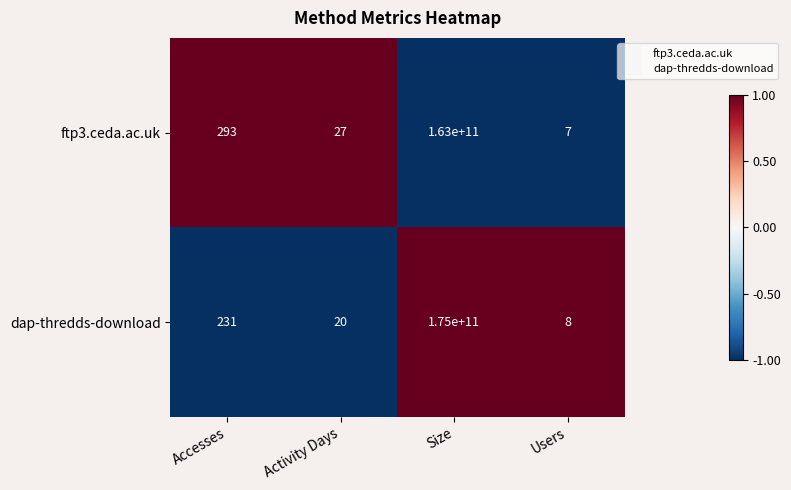

Which series changed the most between Activity Days and Size?

dap-thredds-download